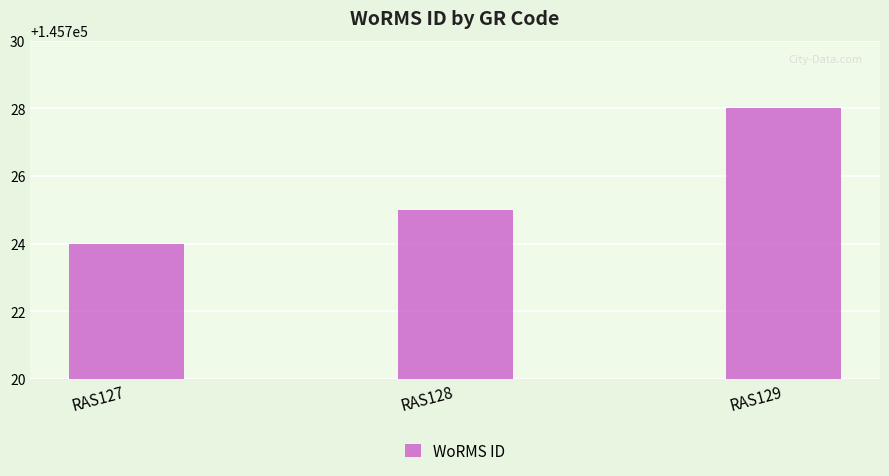

How many bars are there in total?

3